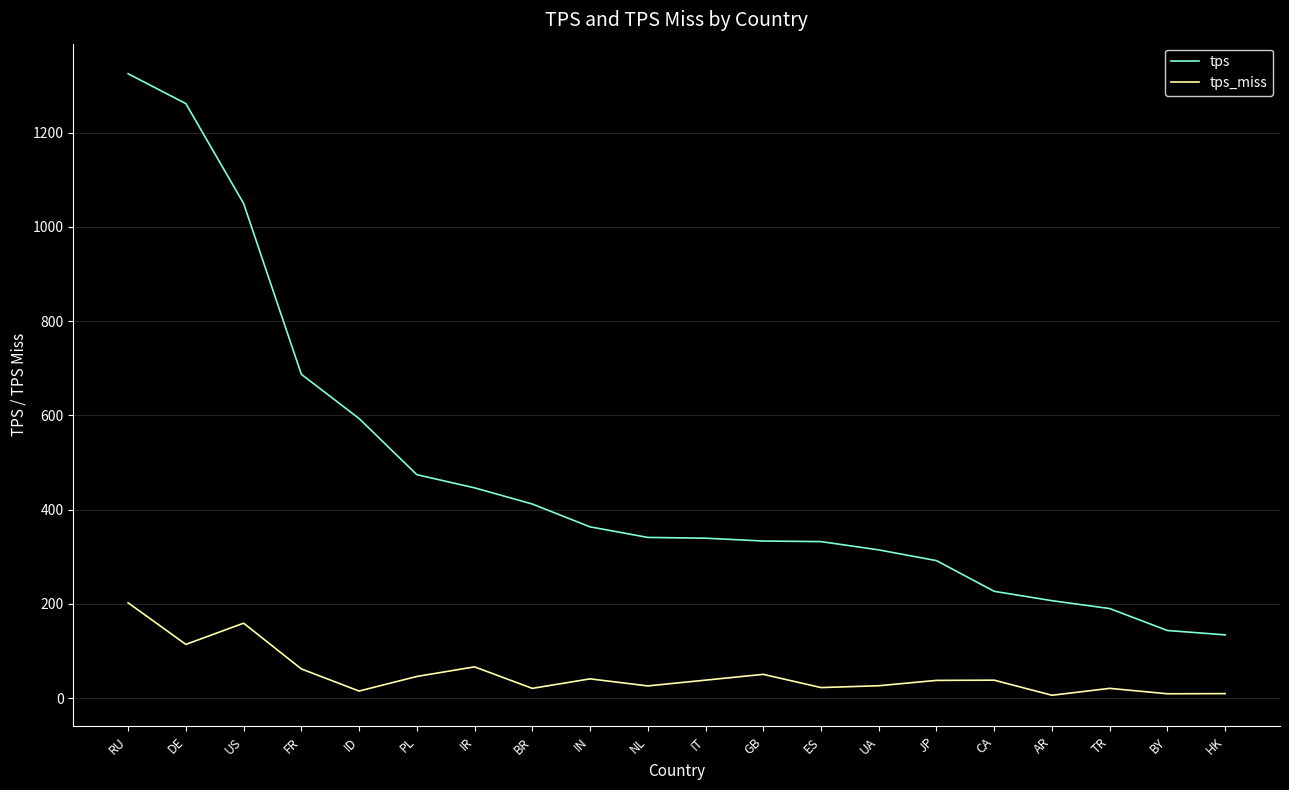

Which series has the widest spread of values?

tps